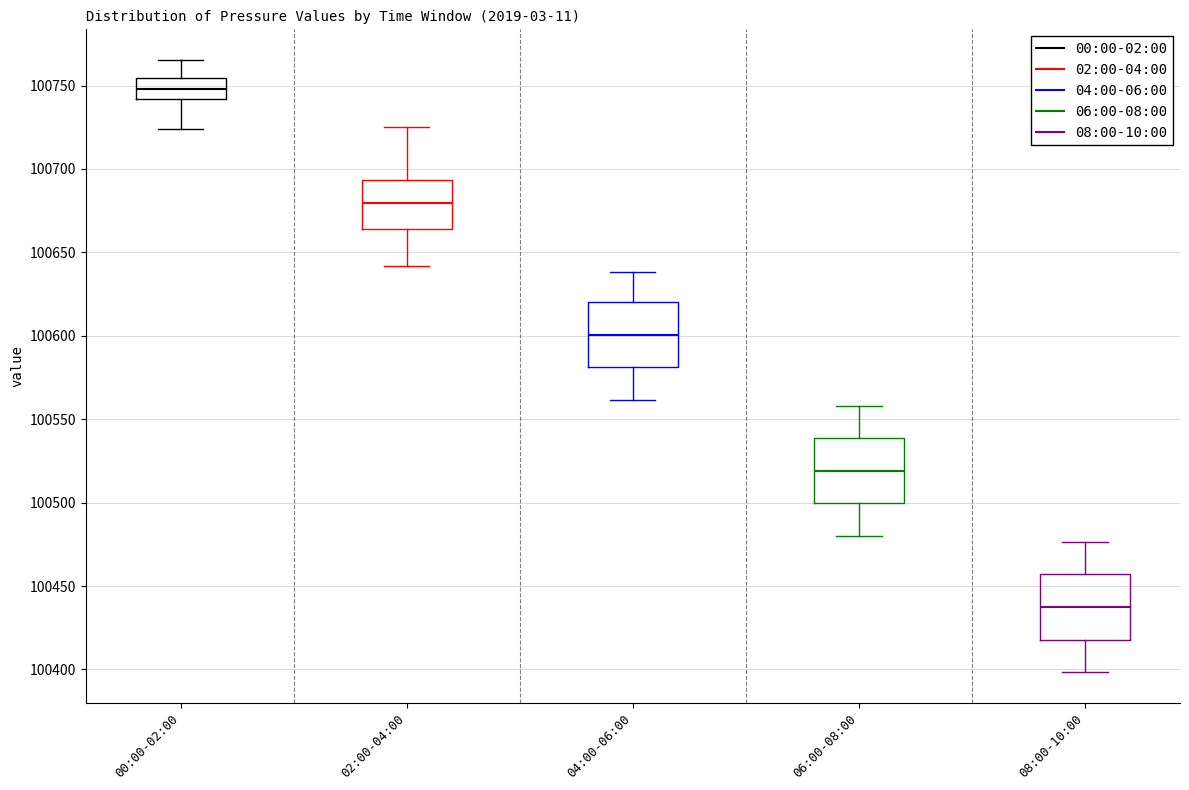

Reading left to right, read every box against the y-axis: the position of its median line, the range the box covers, and the ends of its whiskers. The values are not printed on the chart, so give them approximately, as read against the axis.

00:00-02:00: median 100750, box 100740 to 100755, whiskers 100725 to 100765
02:00-04:00: median 100680, box 100665 to 100695, whiskers 100640 to 100725
04:00-06:00: median 100600, box 100580 to 100620, whiskers 100560 to 100640
06:00-08:00: median 100520, box 100500 to 100540, whiskers 100480 to 100560
08:00-10:00: median 100440, box 100420 to 100455, whiskers 100400 to 100475